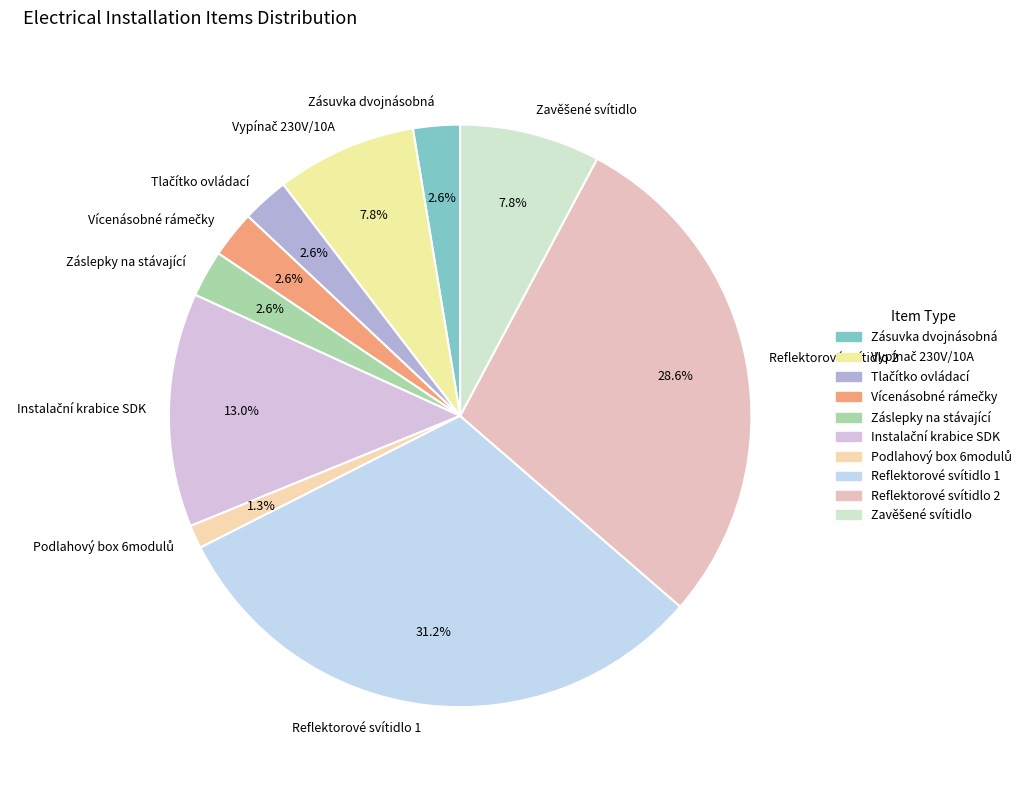

Is Záslepky na stávající the majority of the pie?

No